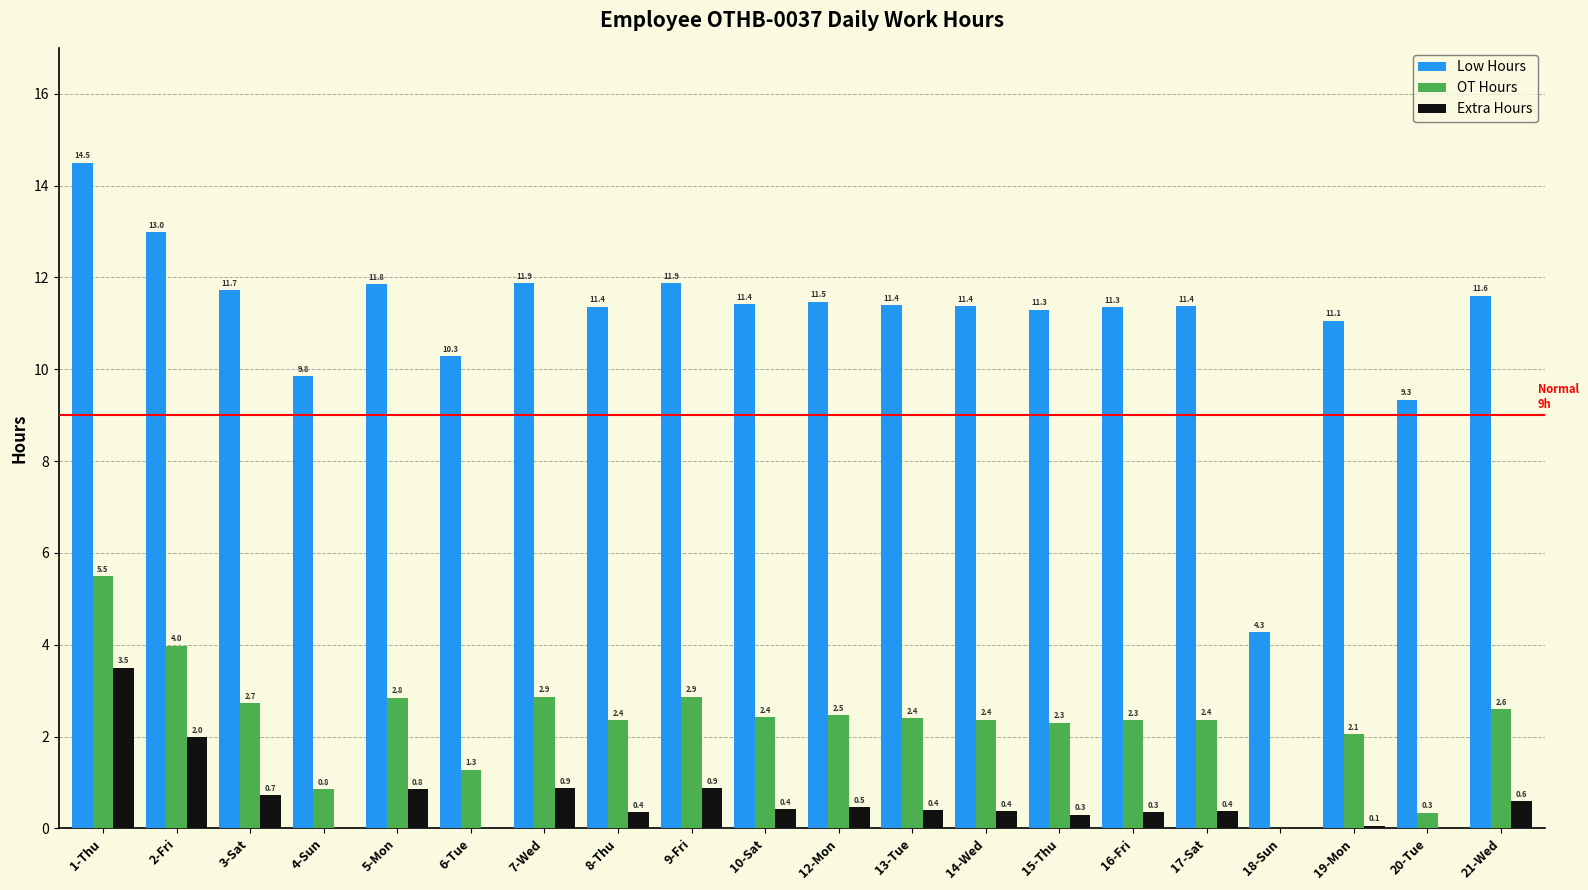

What is the highest value of the Extra Hours series?

3.5